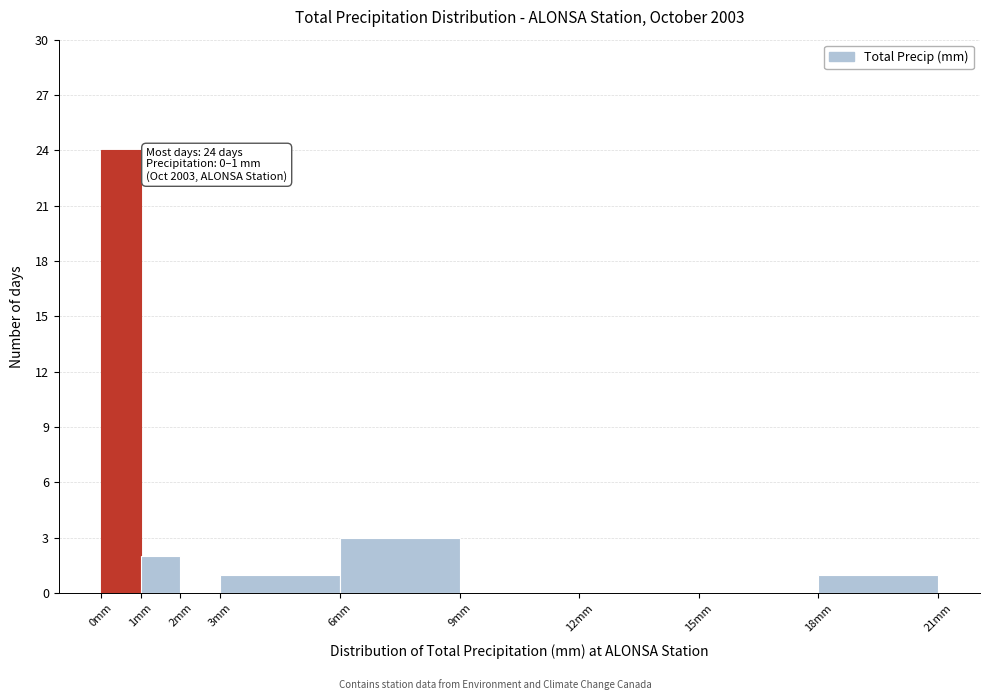

Which range on the x-axis has the tallest bar?

0 to 1